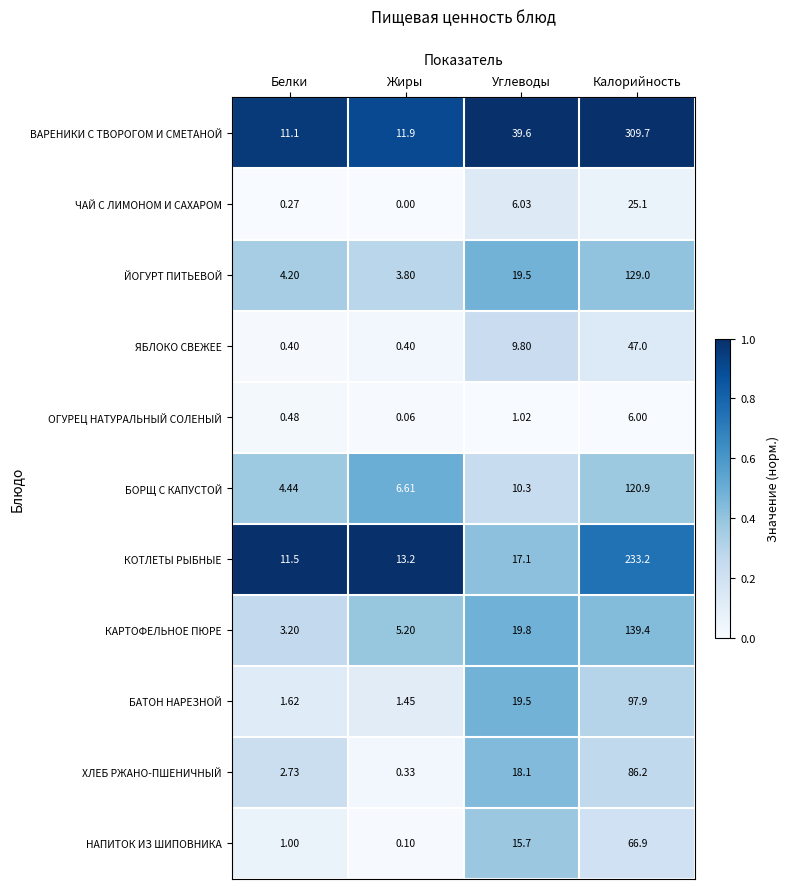

At which label does БОРЩ С КАПУСТОЙ first exceed 10?

Углеводы